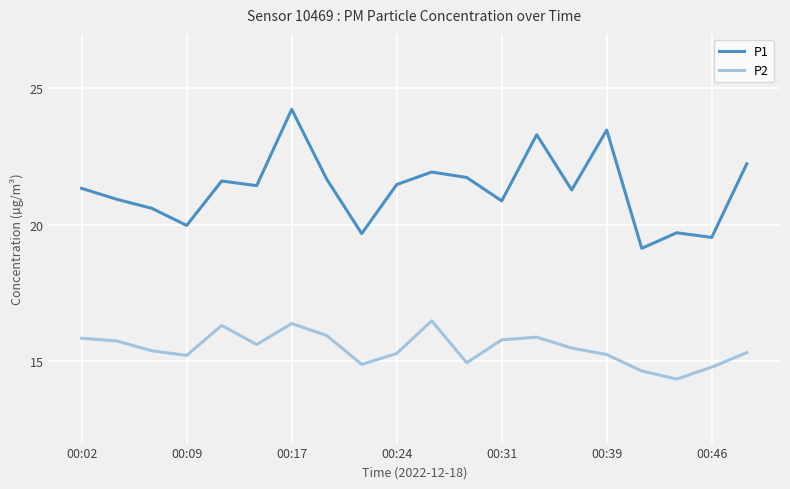

Which series has the widest spread of values?

P1